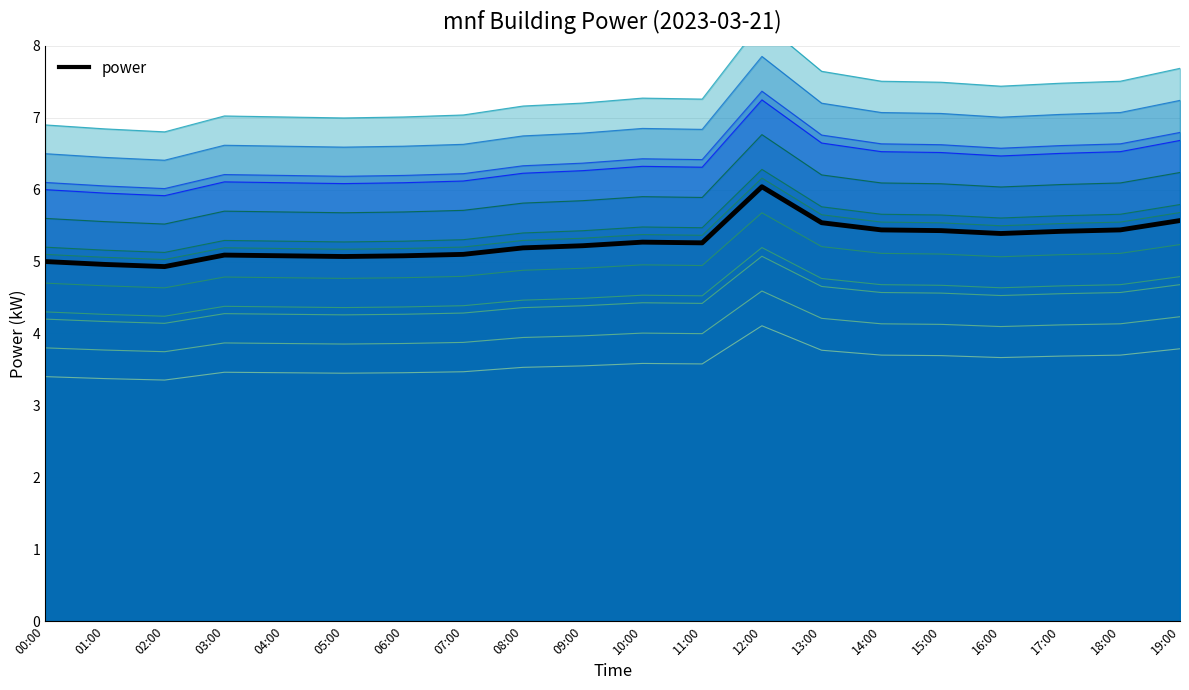

What is the label of the 12th point from the left?

11:00